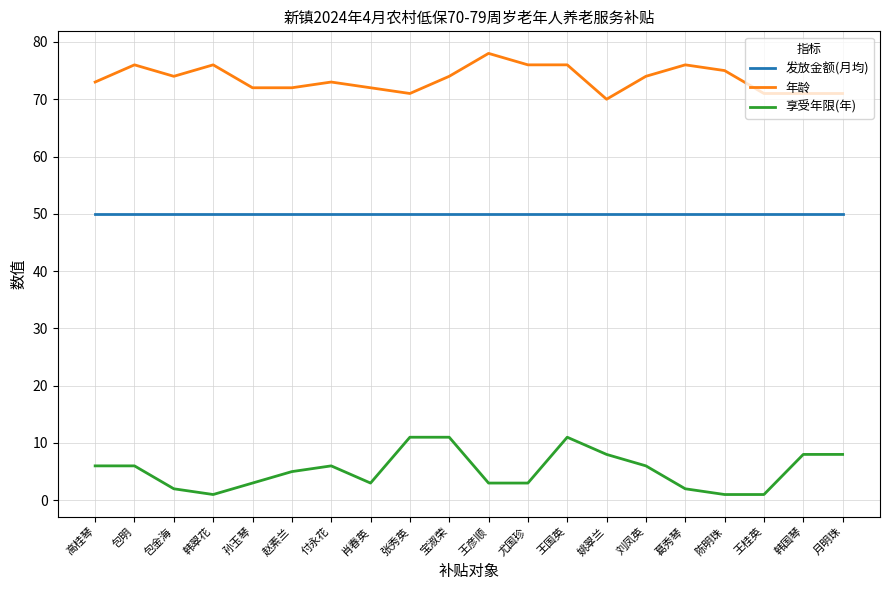

What is the greatest value displayed?

78